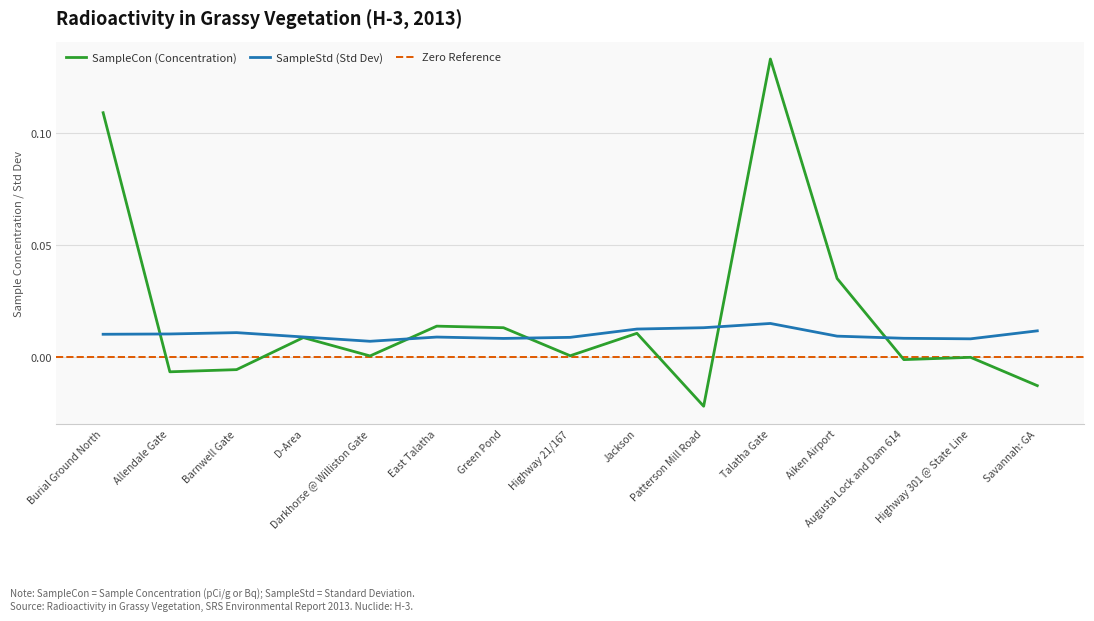

True or false: SampleStd and SampleCon intersect in this chart.

True